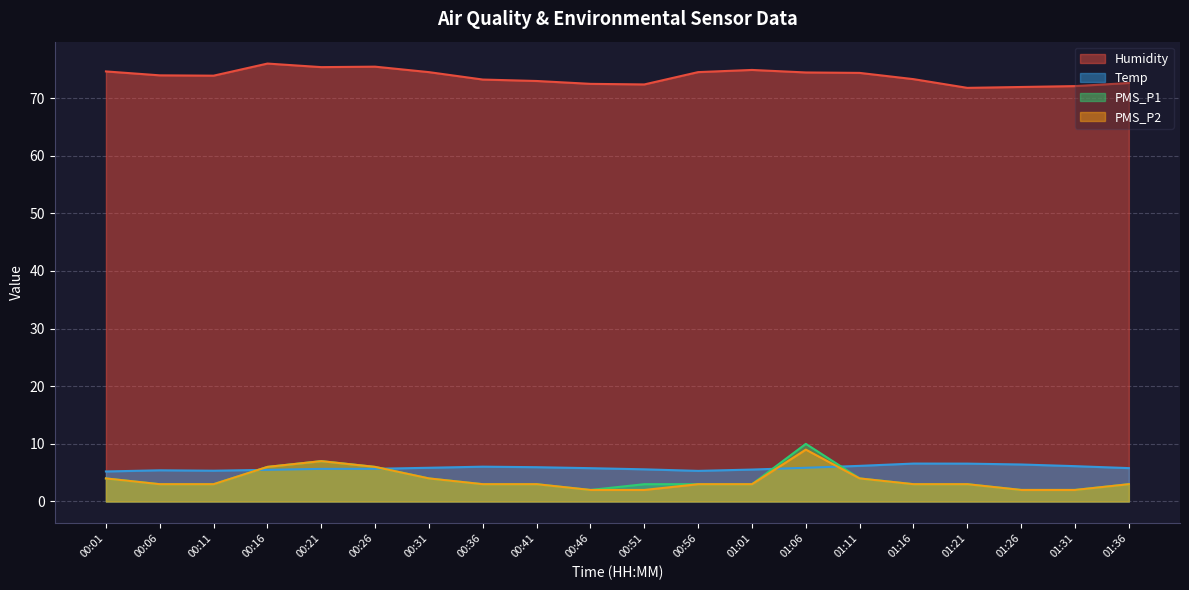

What is the maximum value shown in the chart?

76.0